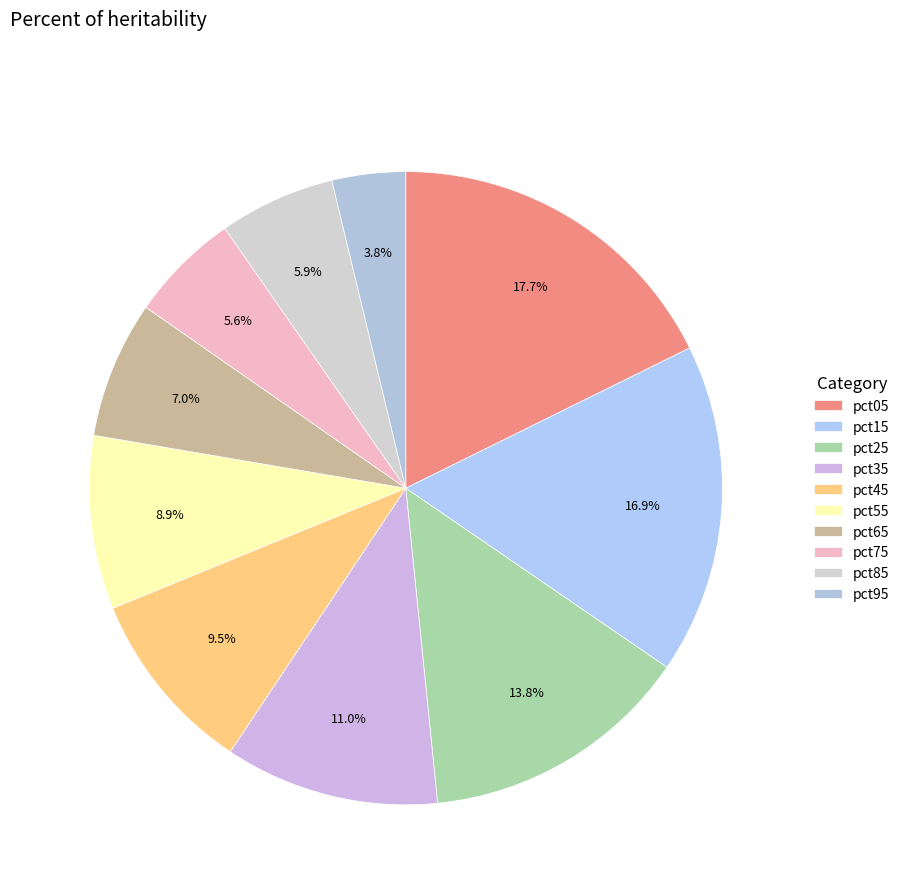

Is there any slice that represents more than half of the pie?

No